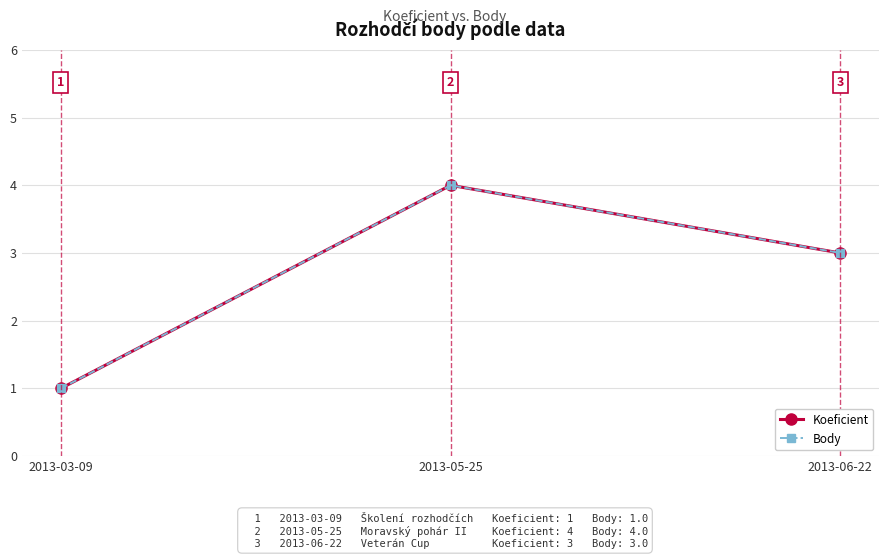

The value of Body at 2013-03-09 is 1. True or false?

True